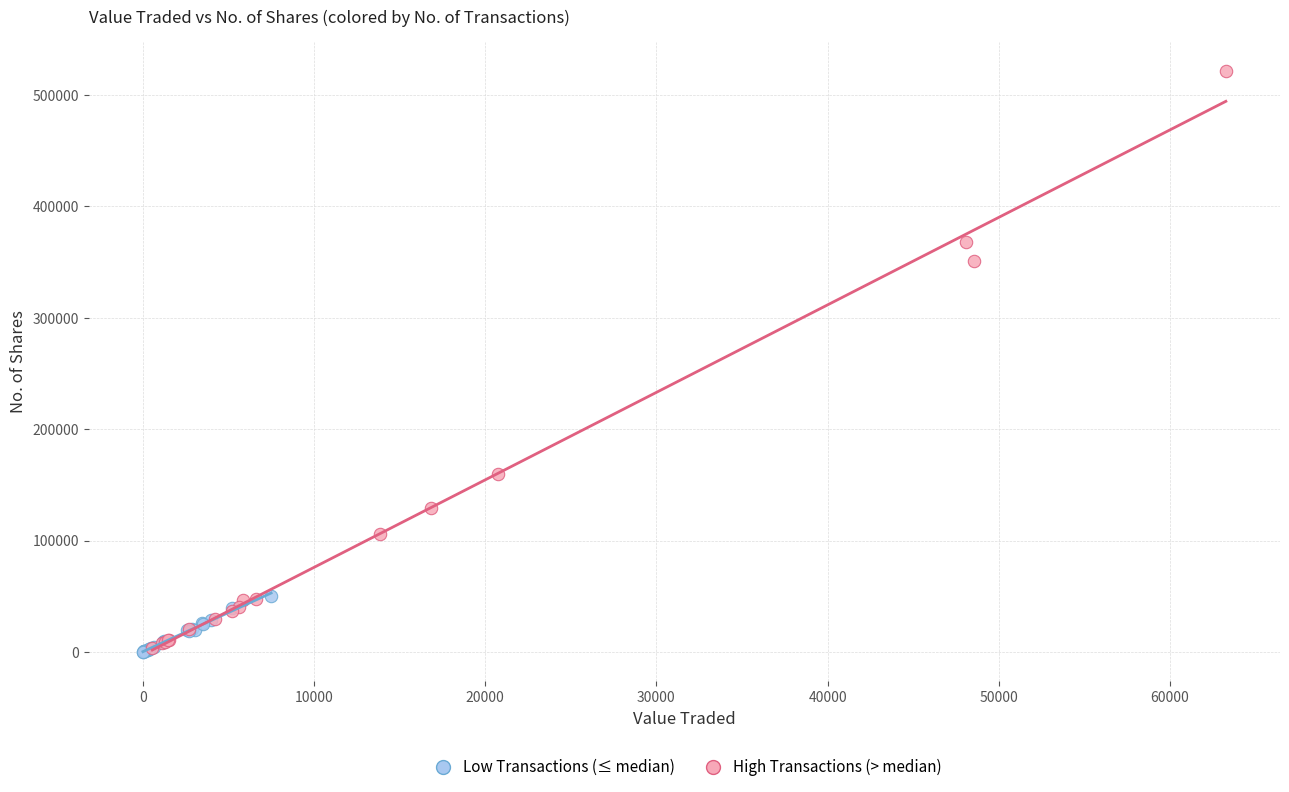

Which series reaches the maximum Y coordinate?

High Transactions (> median)